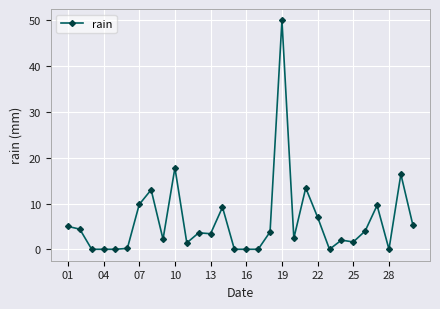

True or false: the data has more than 0 interior local peaks.

True